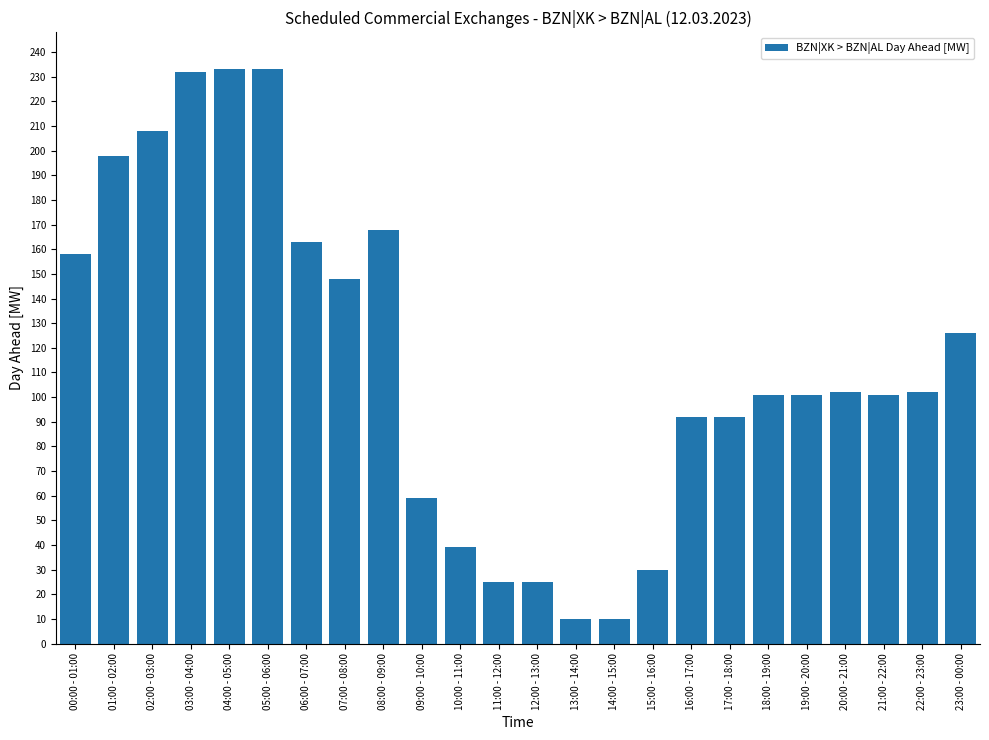

Are the bars grouped side by side (vs. stacked)?

No